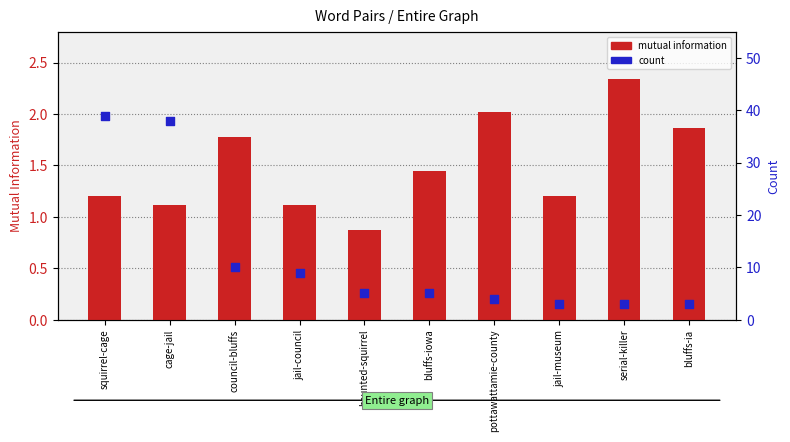

Which series has the widest spread of Y values?

count